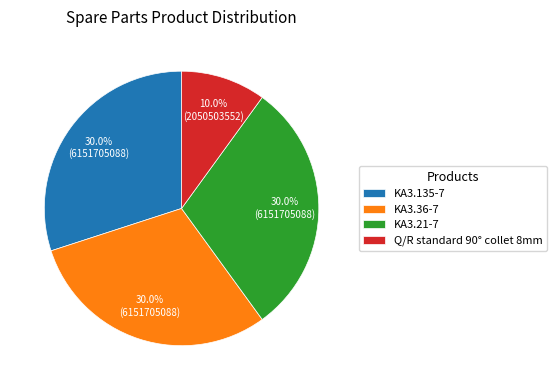

Does KA3.135-7 represent more than half of the total?

No